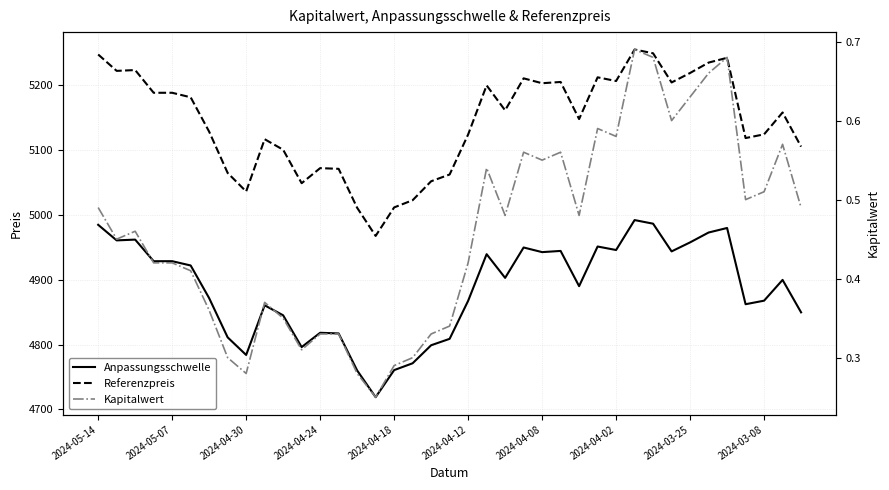

What is the label of the 2nd point from the left?

2024-05-07